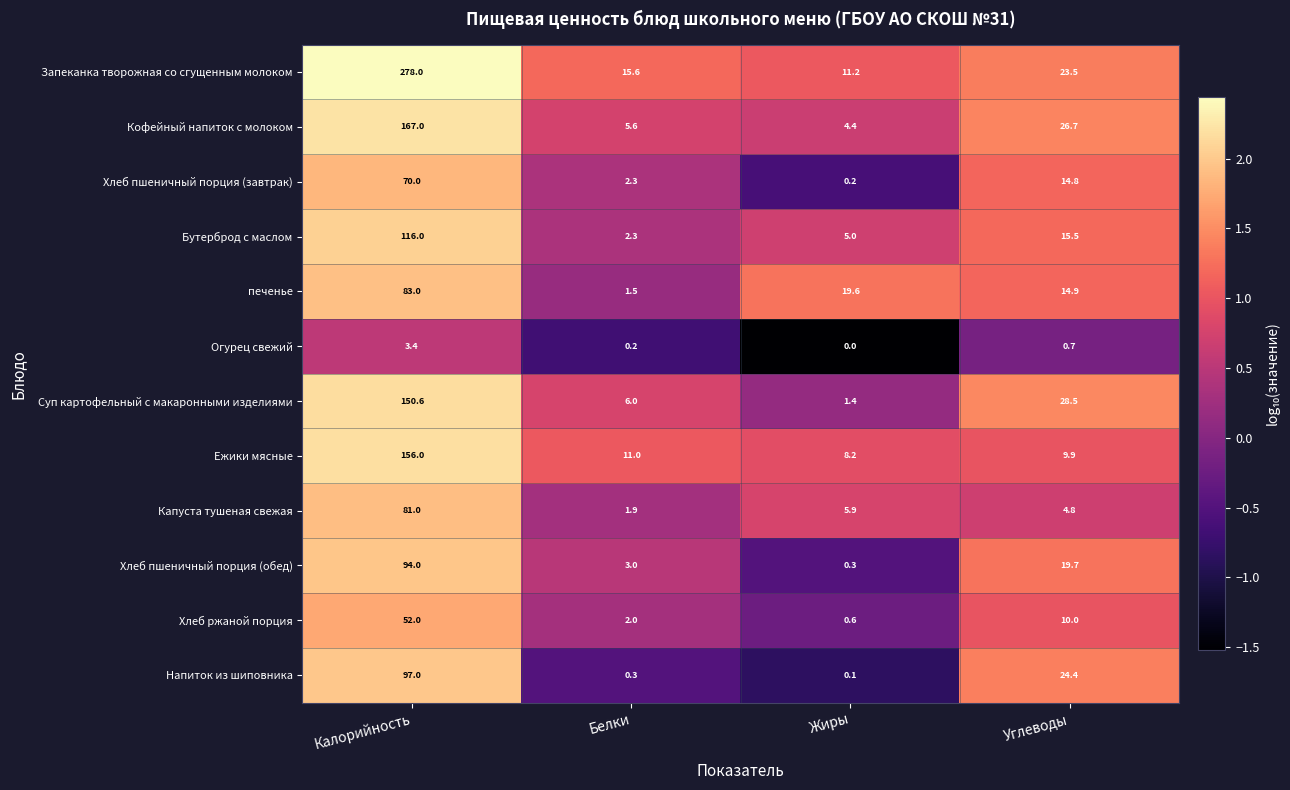

Count the number of data series in this chart.

12